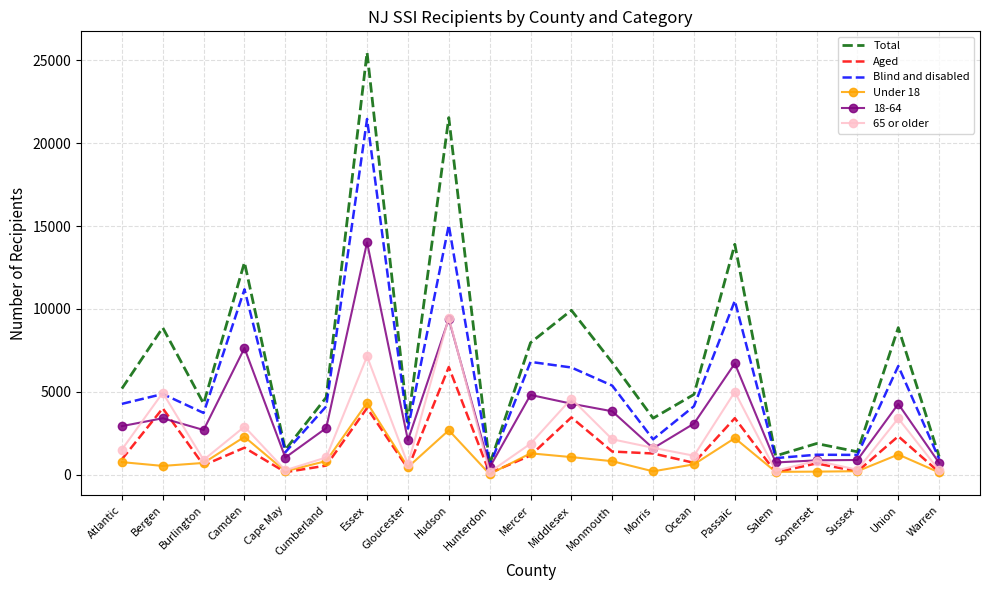

True or false: Under 18 and Total cross at least once.

False